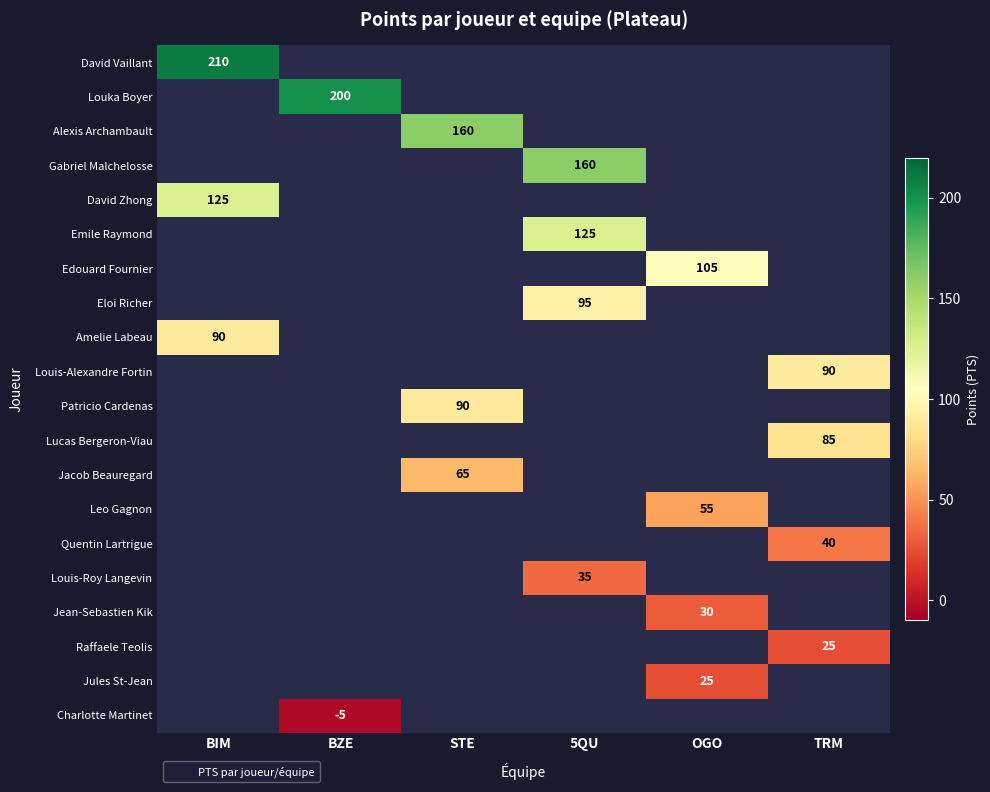

The value of Amelie Labeau at BIM is 90. True or false?

True